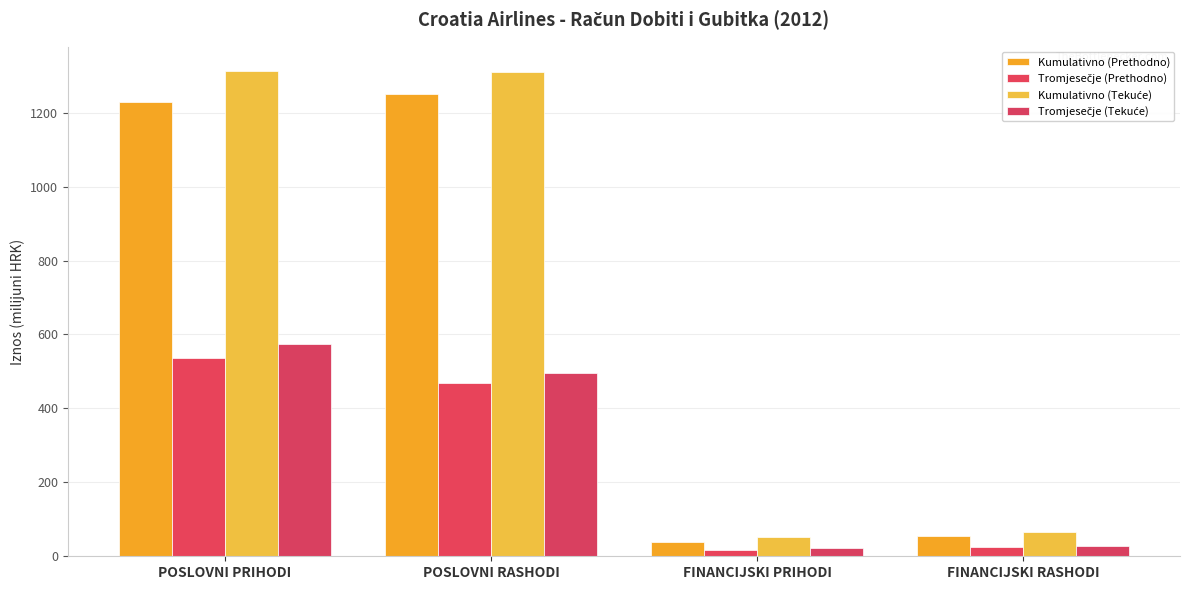

How many values in the Kumulativno (Prethodno) series exceed 1228?

2